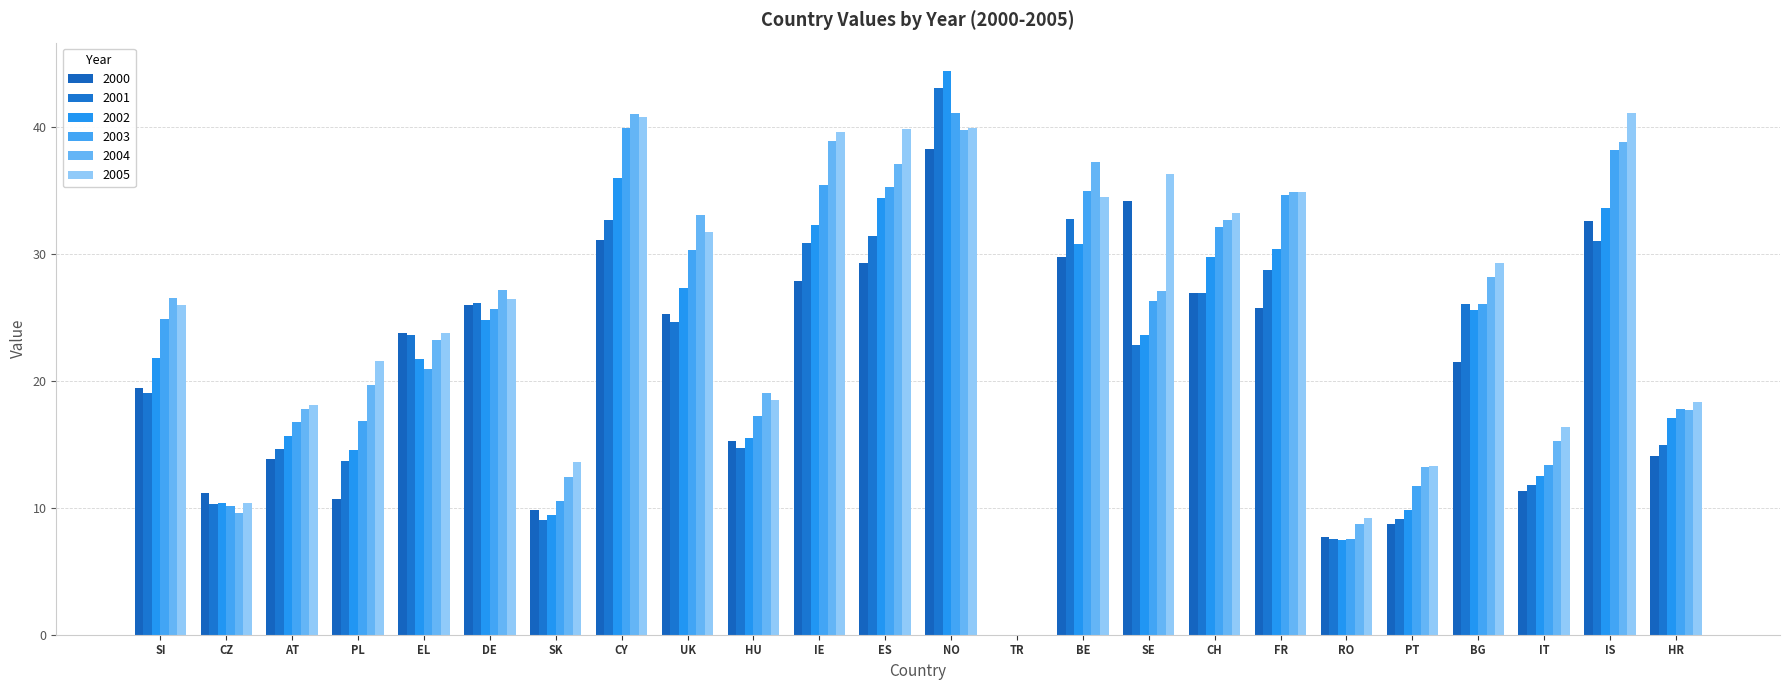

What is the total value across all series at HU?

100.3